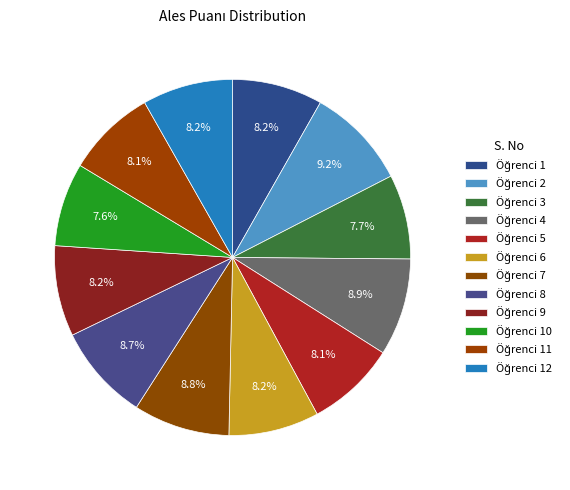

How many slices are in this pie chart?

12